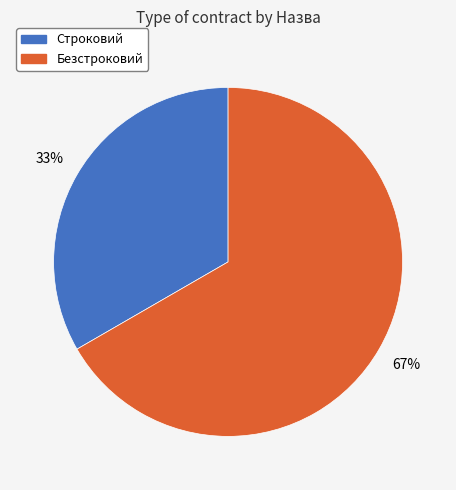

To the nearest percent, what percentage of the pie is Строковий?

33%